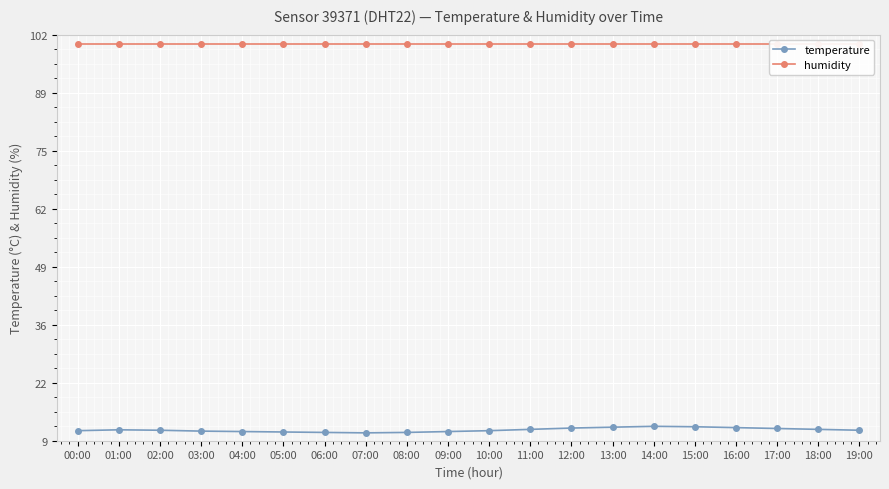

Is it true that humidity equals 137.6 at 07:00?

False